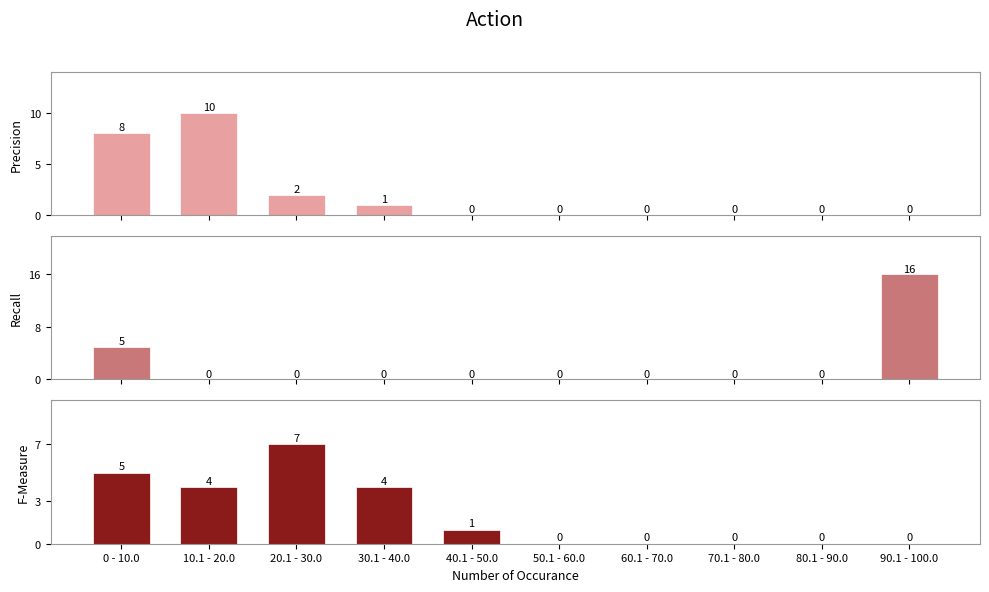

Rank the series by their maximum value, from lowest to highest.

F-Measure, Precision, Recall